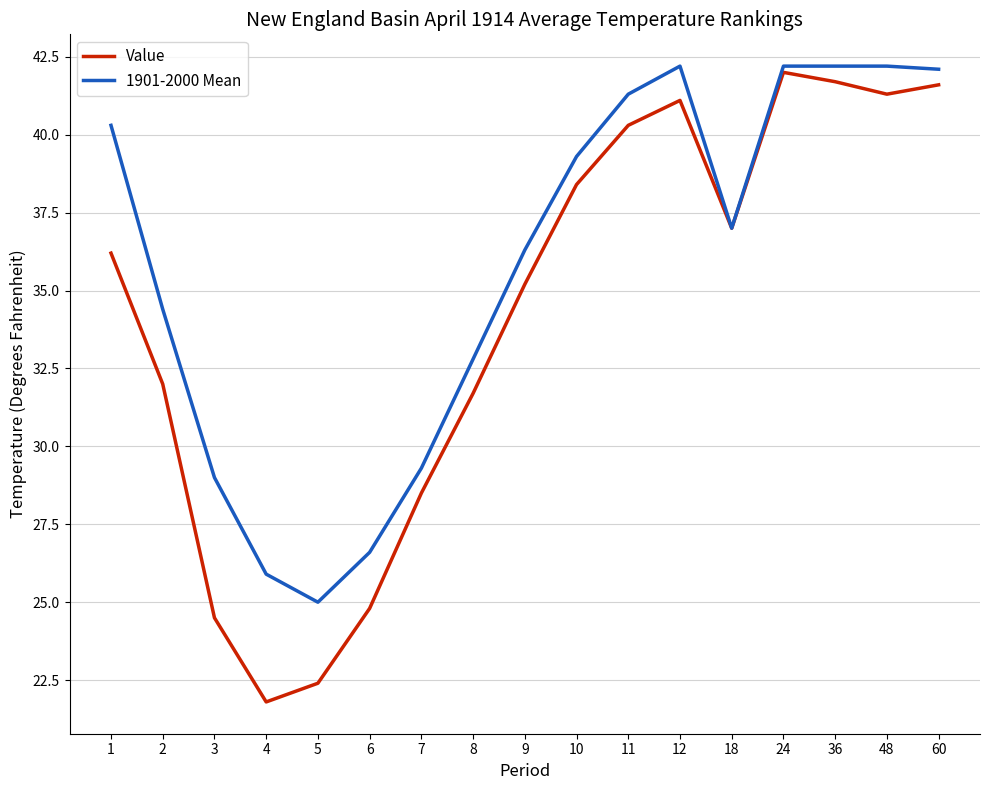

Which label corresponds to the smallest value in the chart?

4